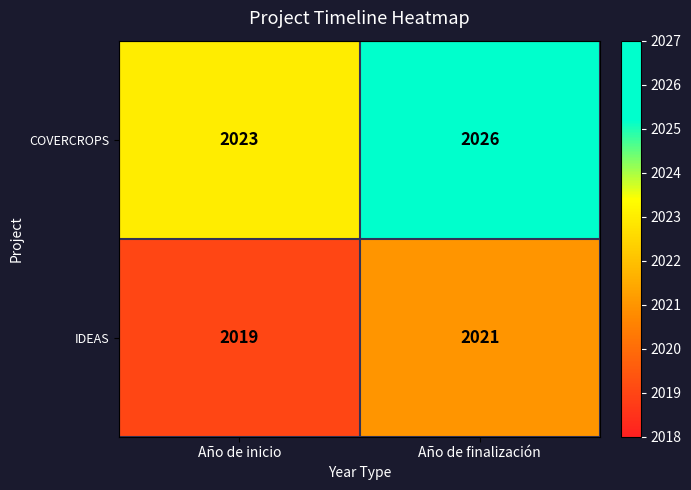

Reading right to left, extract all data points from this chart.

COVERCROPS: Año de finalización=2026	Año de inicio=2023
IDEAS: Año de finalización=2021	Año de inicio=2019